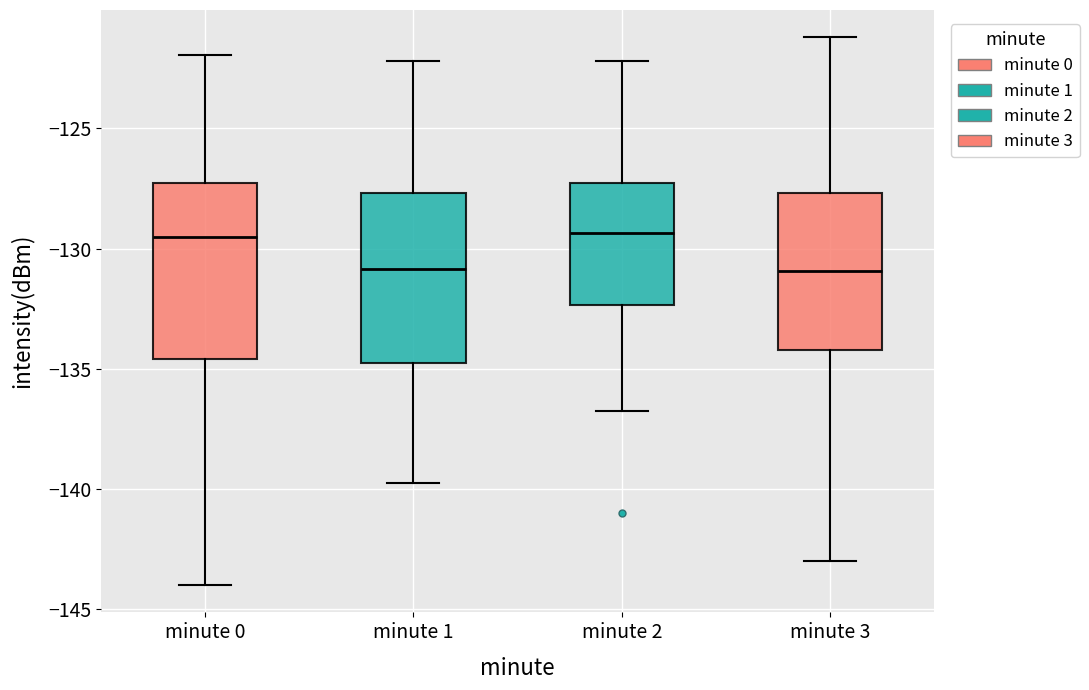

Reading left to right, read every box against the y-axis: the position of its median line, the range the box covers, and the ends of its whiskers. The values are not printed on the chart, so give them approximately, as read against the axis.

minute 0: median -129.5, box -134.5 to -127.5, whiskers -144.0 to -122.0
minute 1: median -131.0, box -135.0 to -127.5, whiskers -140.0 to -122.0
minute 2: median -129.5, box -132.5 to -127.5, whiskers -137.0 to -122.0
minute 3: median -131.0, box -134.0 to -127.5, whiskers -143.0 to -121.0